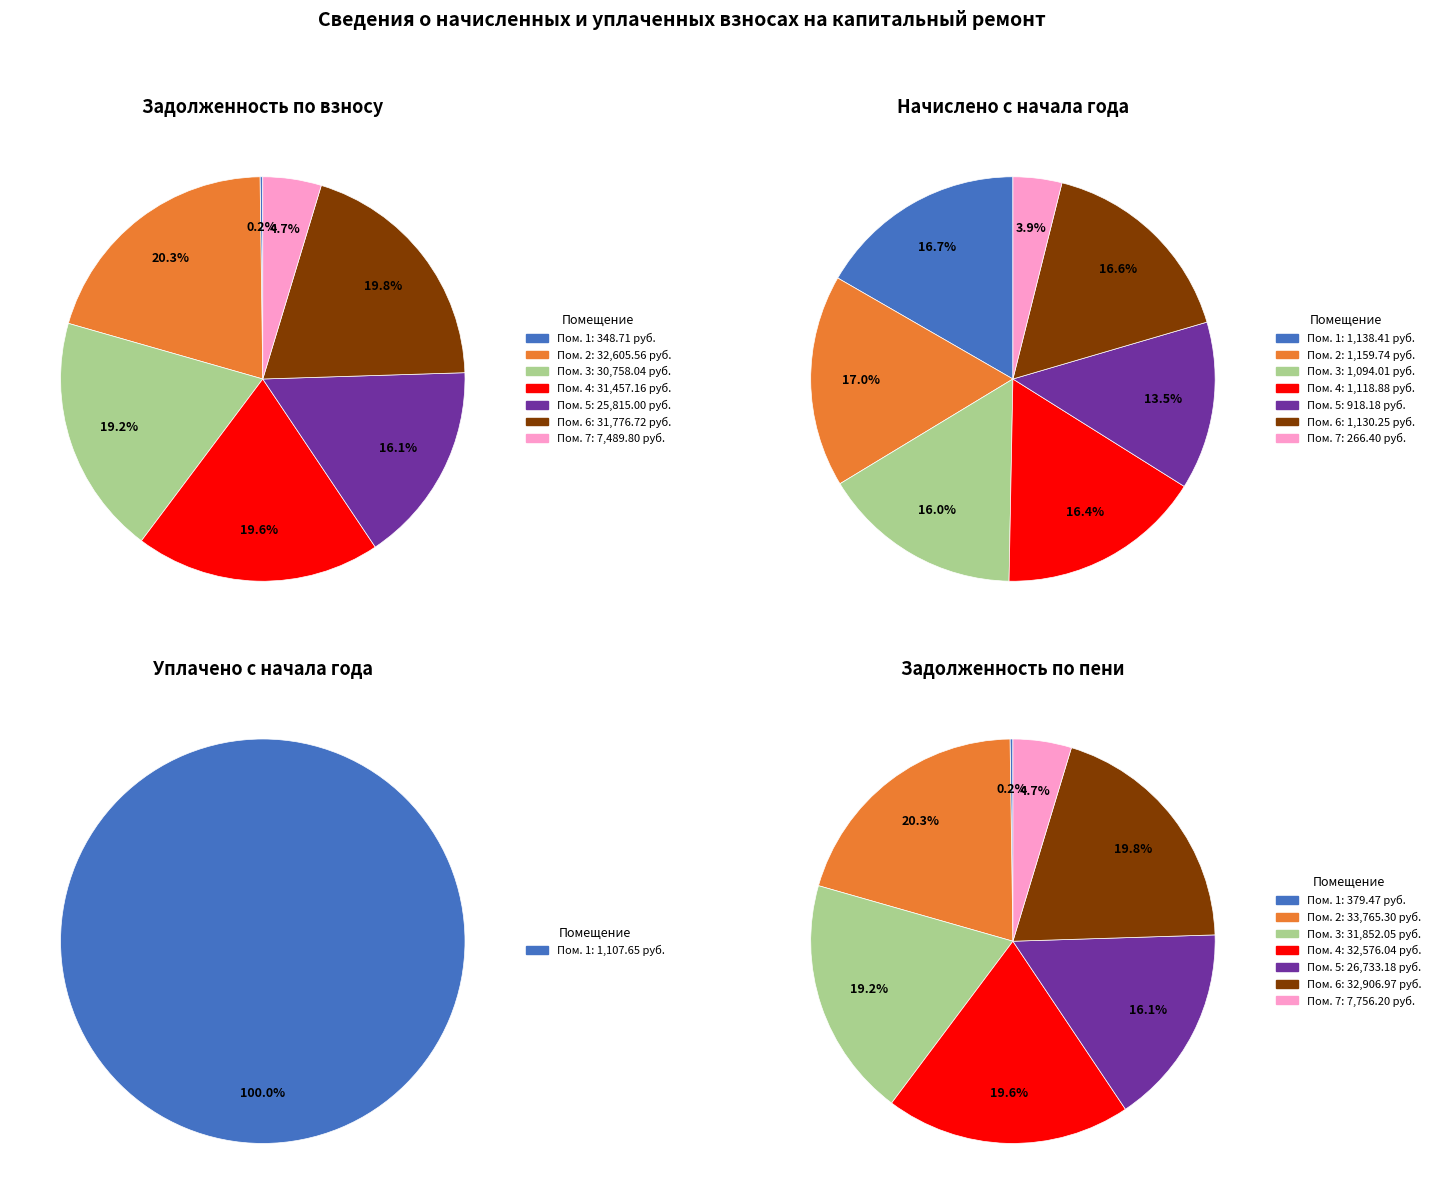

Is it true that 1 is 100% of the pie?

True